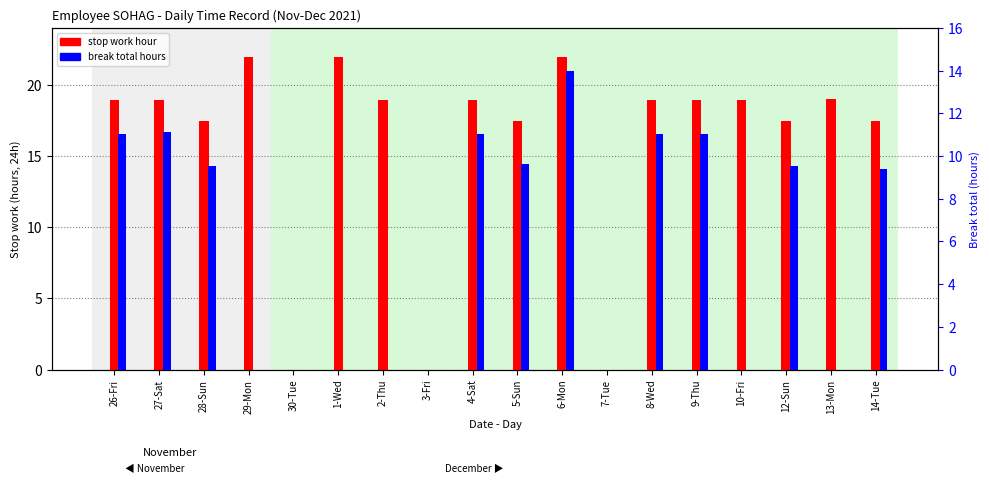

True or false: break total hours has a value of 16.2 at 8-Wed.

False